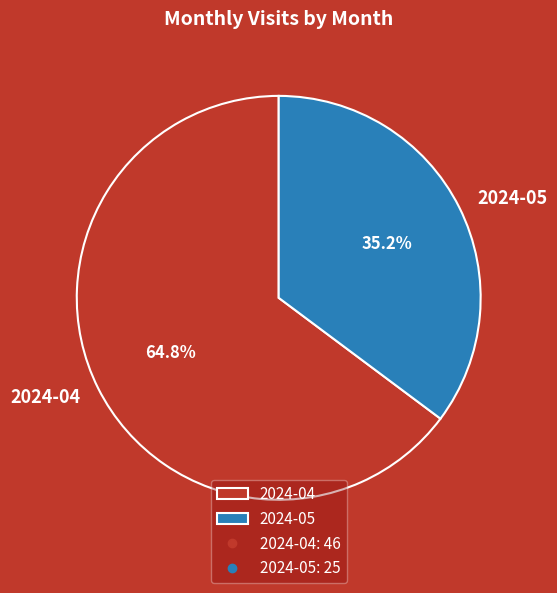

Which has a higher value, 2024-05 or 2024-04?

2024-04